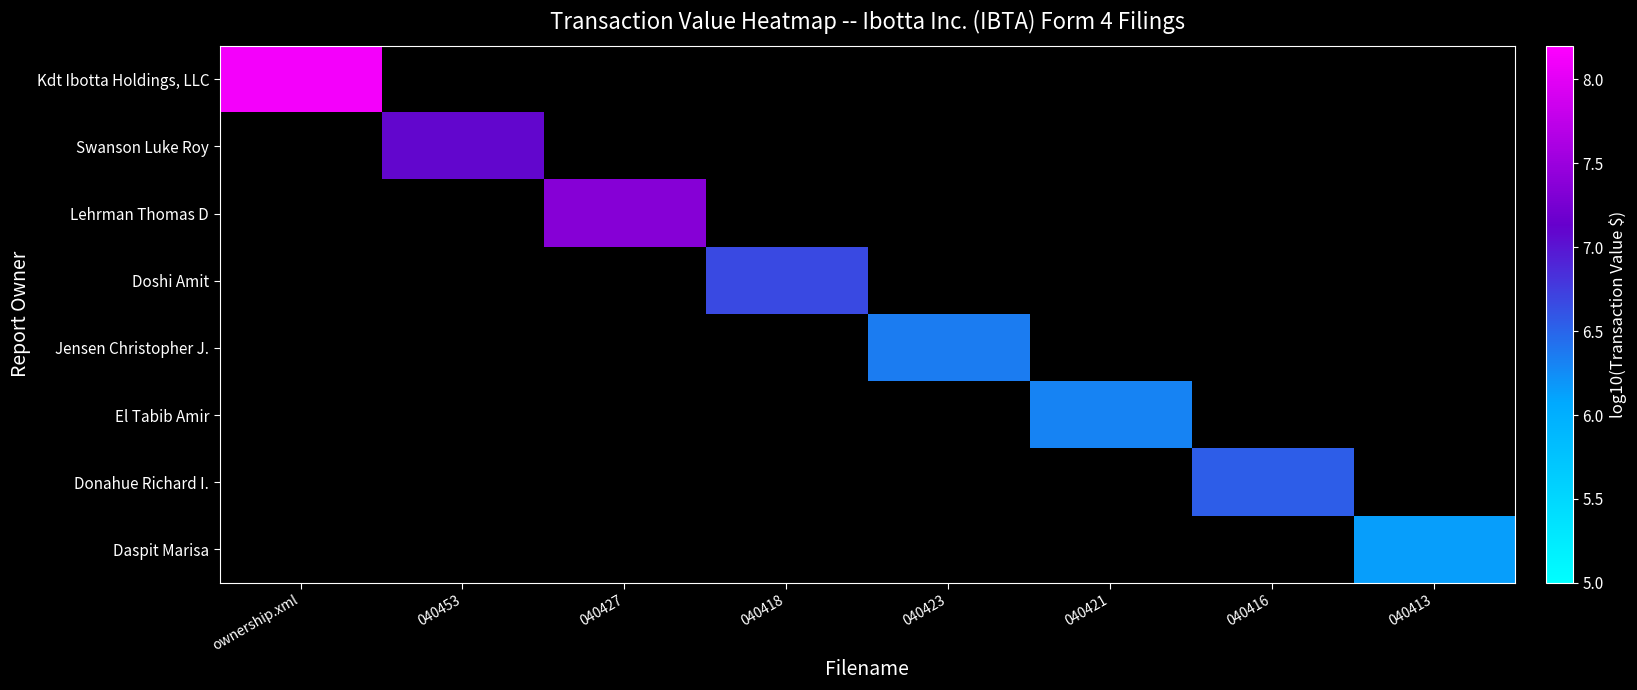

Which series has the largest range (max minus min)?

Kdt Ibotta Holdings, LLC